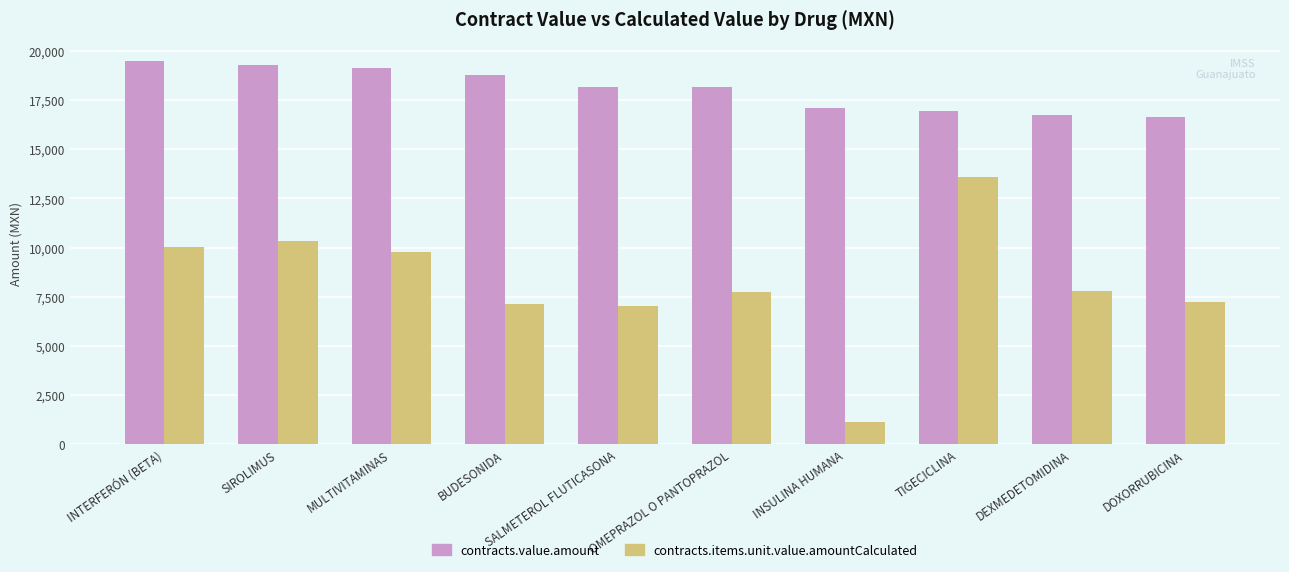

Which series has the widest spread of values?

contracts.items.unit.value.amountCalculated